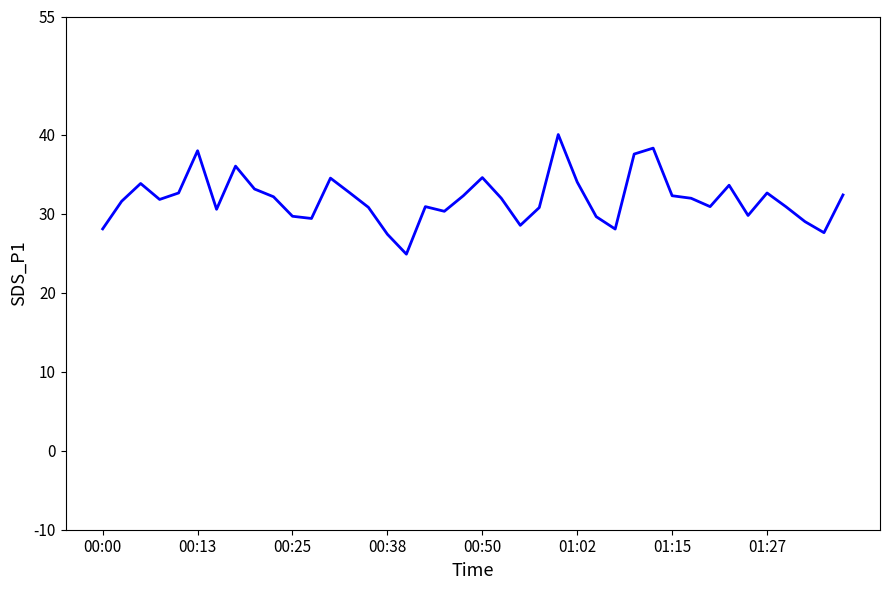

What is the minimum value shown in the chart?

24.9